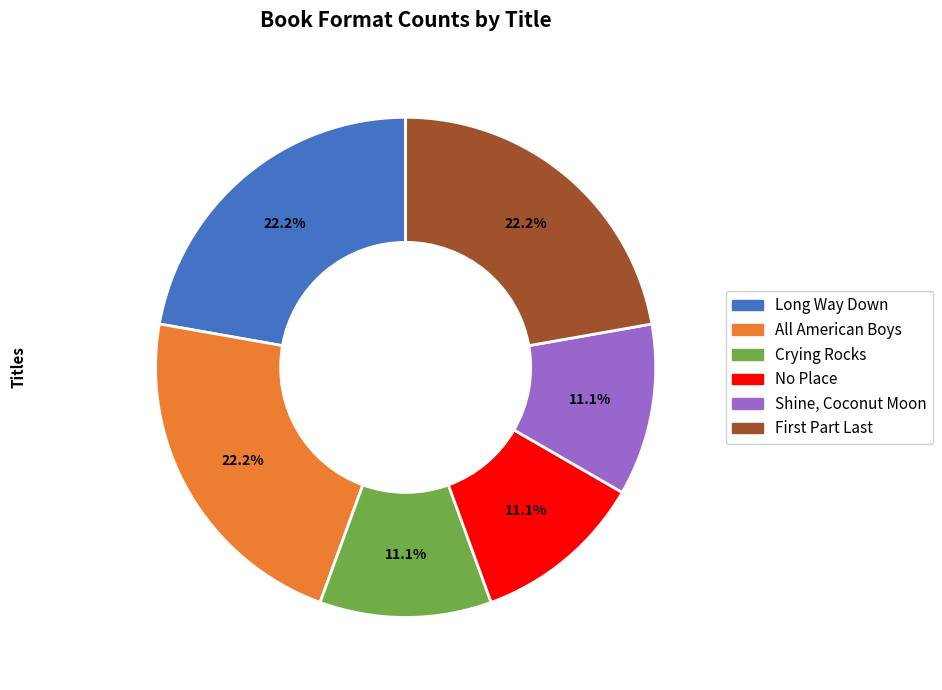

What percentage is NOT represented by Long Way Down?

77.8%